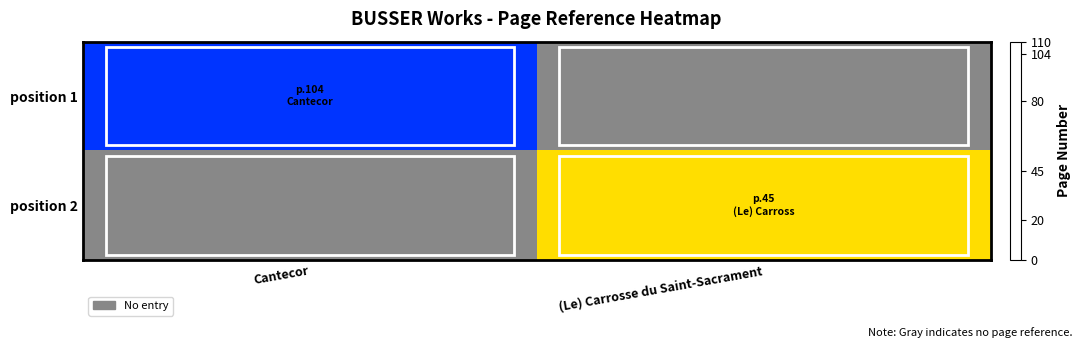

Which series has the largest total across all categories?

position 1